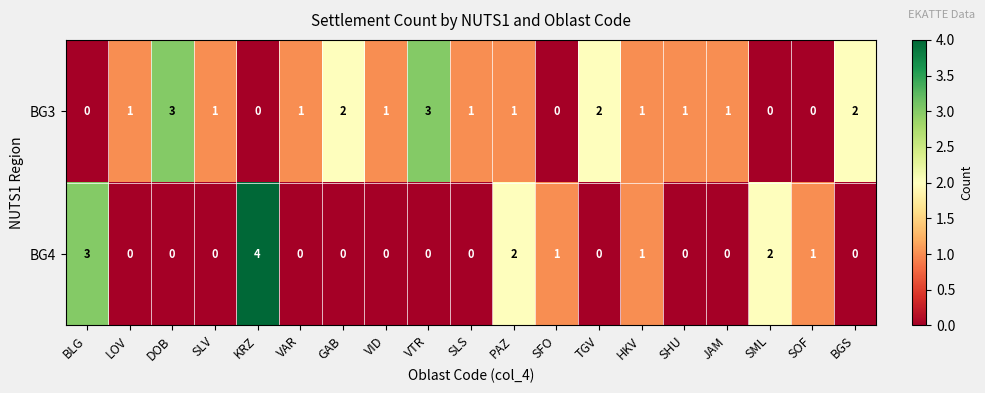

What is the spread (max minus min) of values at TGV?

2